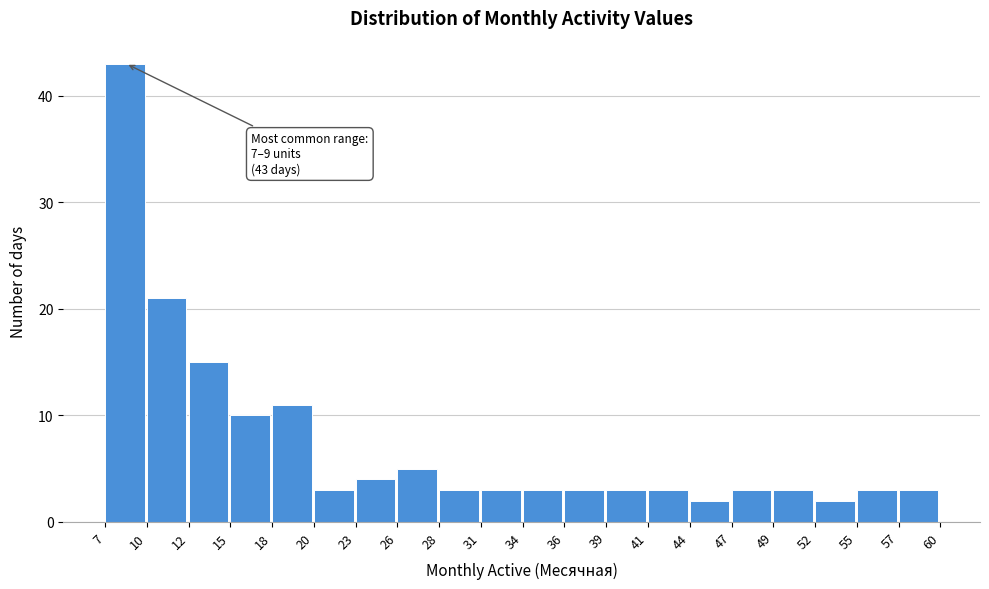

Which range on the x-axis has the tallest bar?

7 to 10